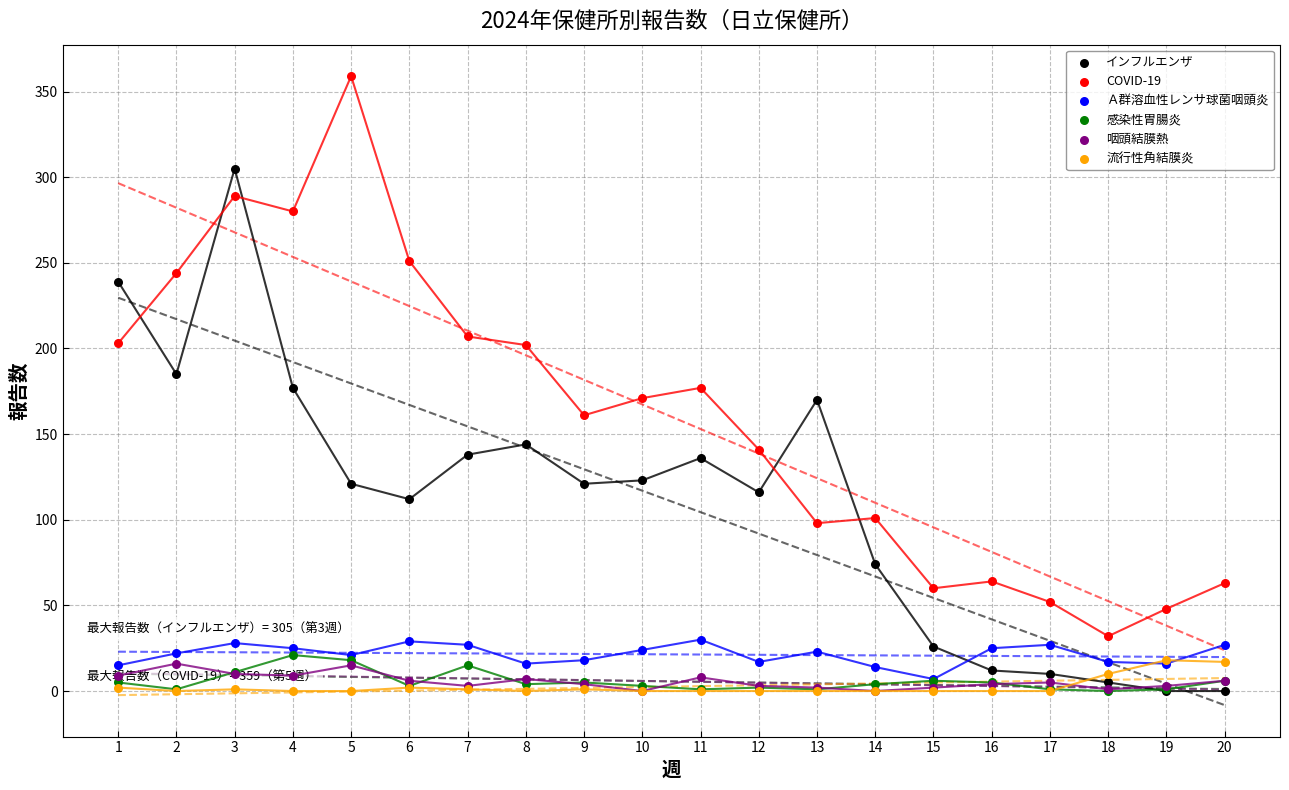

What is the total value across all series at 12?

279